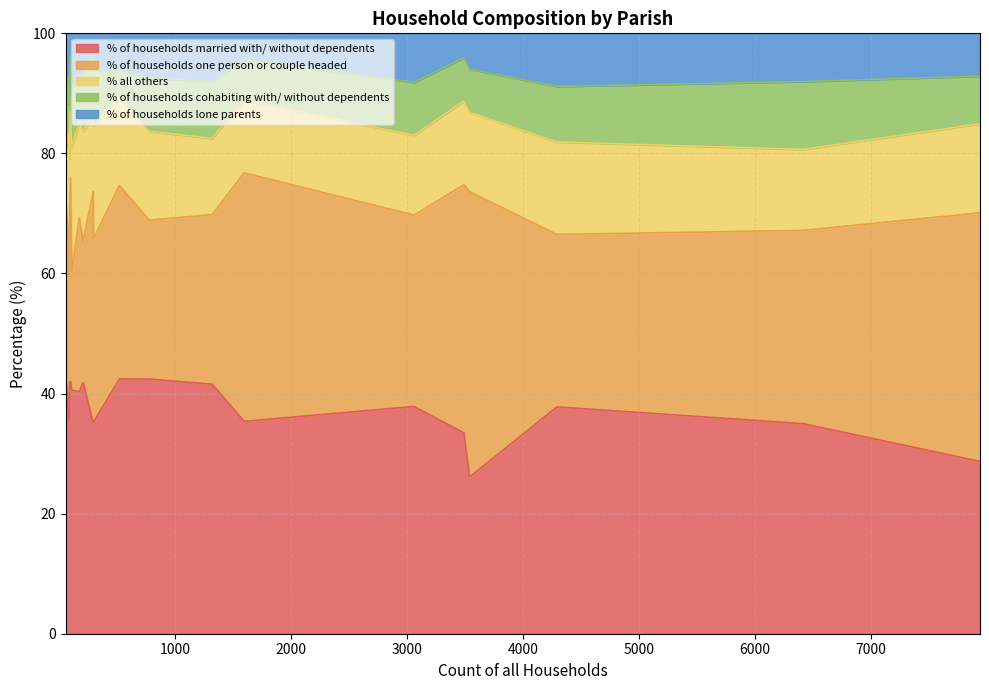

The value of % all others at St. Leonards and St. Ives is 13.9. True or false?

True